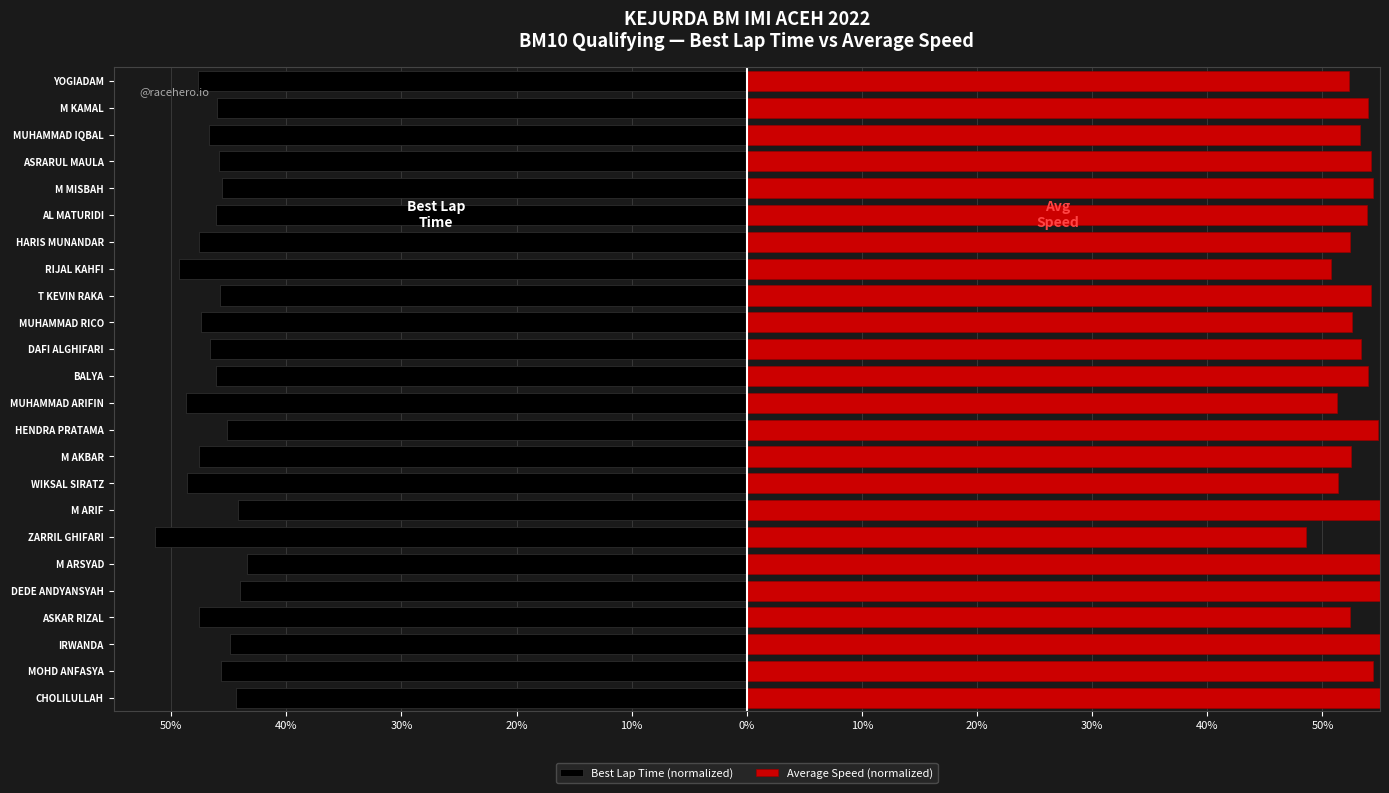

Reading left to right, list all the values displayed in this chart.

Best Lap Time (normalized): -44.4	-45.6	-44.9	-47.6	-44.0	-43.4	-51.4	-44.2	-48.6	-47.6	-45.1	-48.7	-46.1	-46.6	-47.4	-45.8	-49.3	-47.6	-46.1	-45.6	-45.8	-46.7	-46.0	-47.7
Average Speed (normalized): 55.6	54.4	55.1	52.4	56.0	56.6	48.6	55.8	51.4	52.4	54.9	51.3	53.9	53.4	52.6	54.2	50.7	52.4	53.9	54.4	54.2	53.3	54.0	52.3